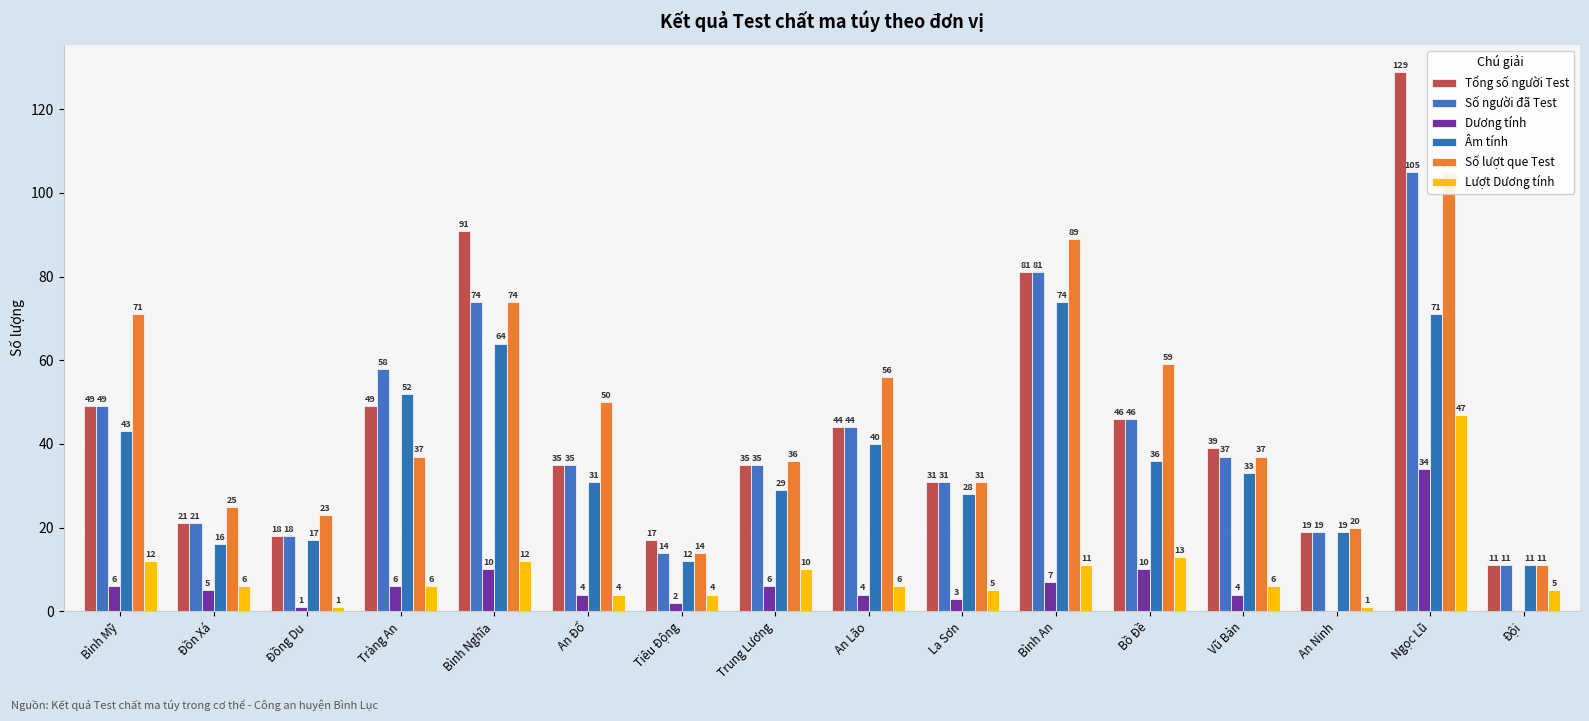

At which label does Dương tính first exceed 5?

Bình Mỹ